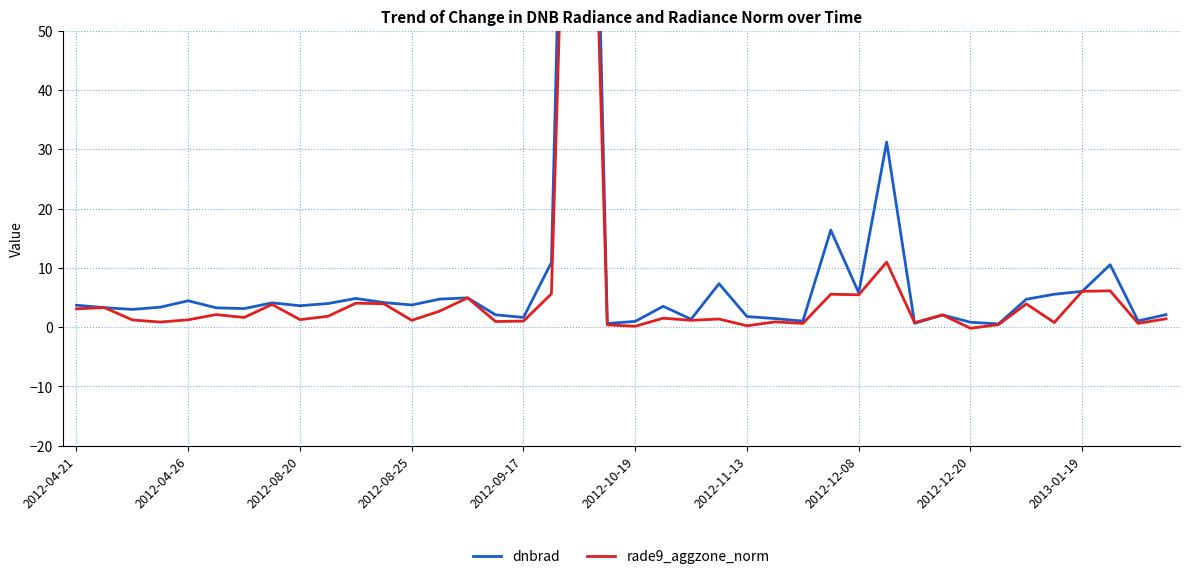

What value does the dnbrad series have at 34?

4.7